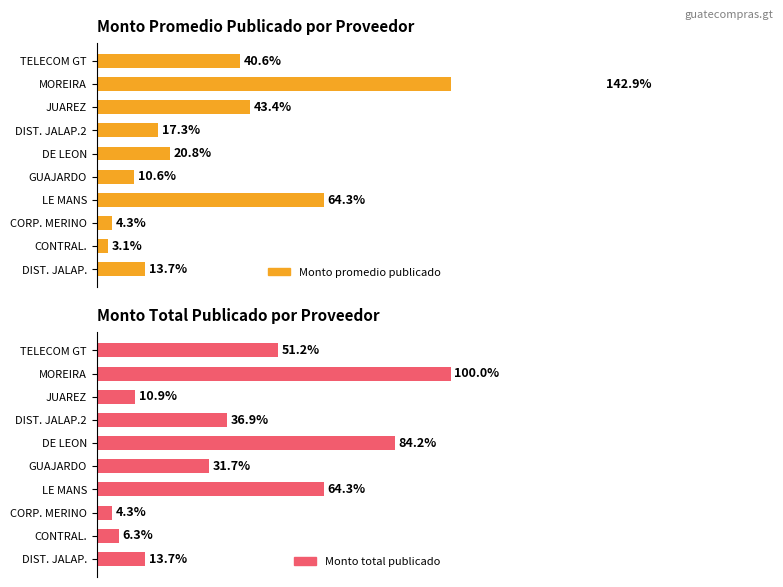

How many data points in Monto promedio publicado are above 20?

5